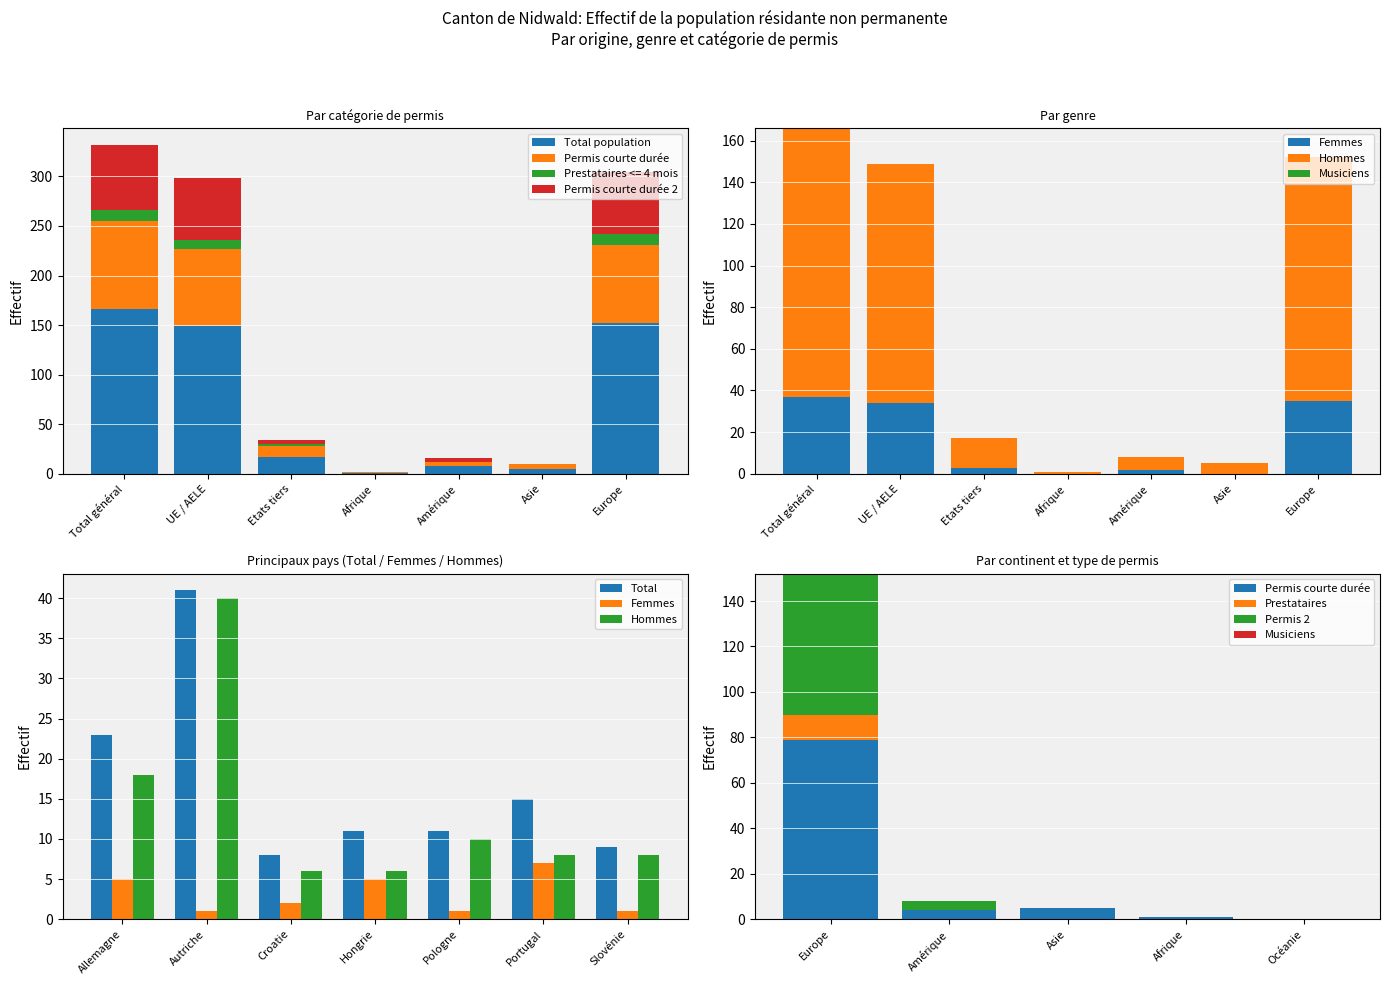

At which category is the sum across all series the highest?

Total général